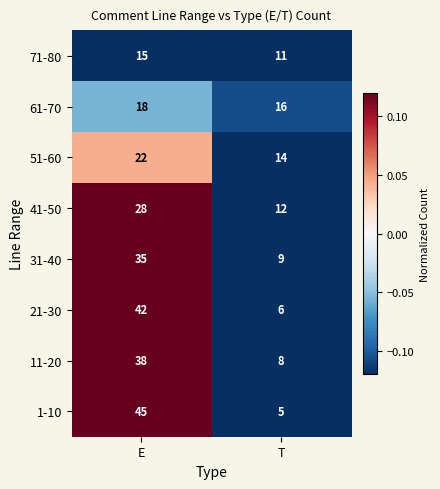

The value of 51-60 at T is 14. True or false?

True